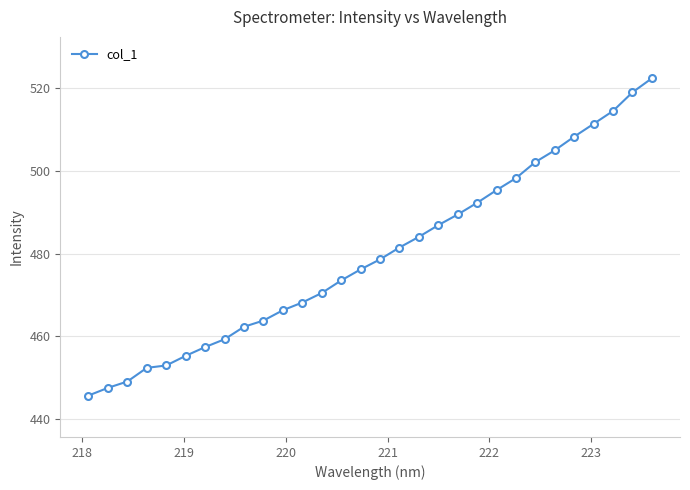

What is the value of the 23rd point from the left?

498.2